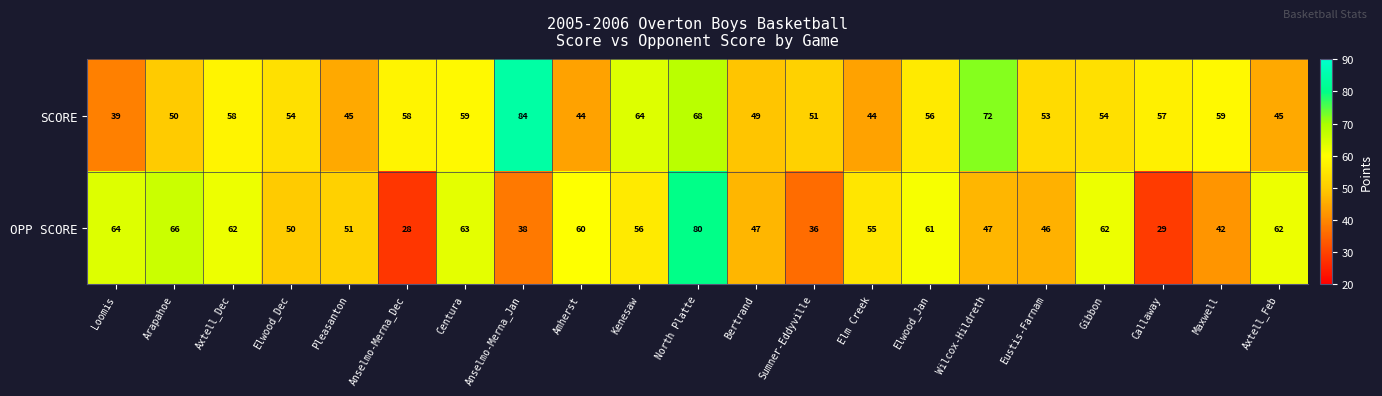

What is the difference between the OPP SCORE values at Anselmo-Merna_Dec and Anselmo-Merna_Jan?

10